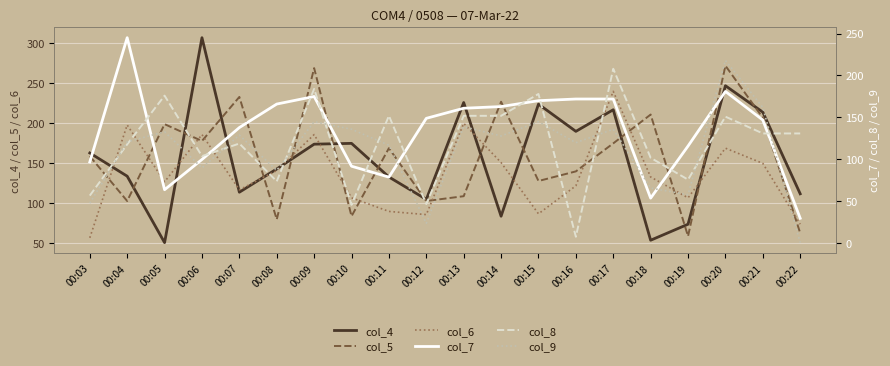

At which category does col_8 reach its first local valley?

00:06